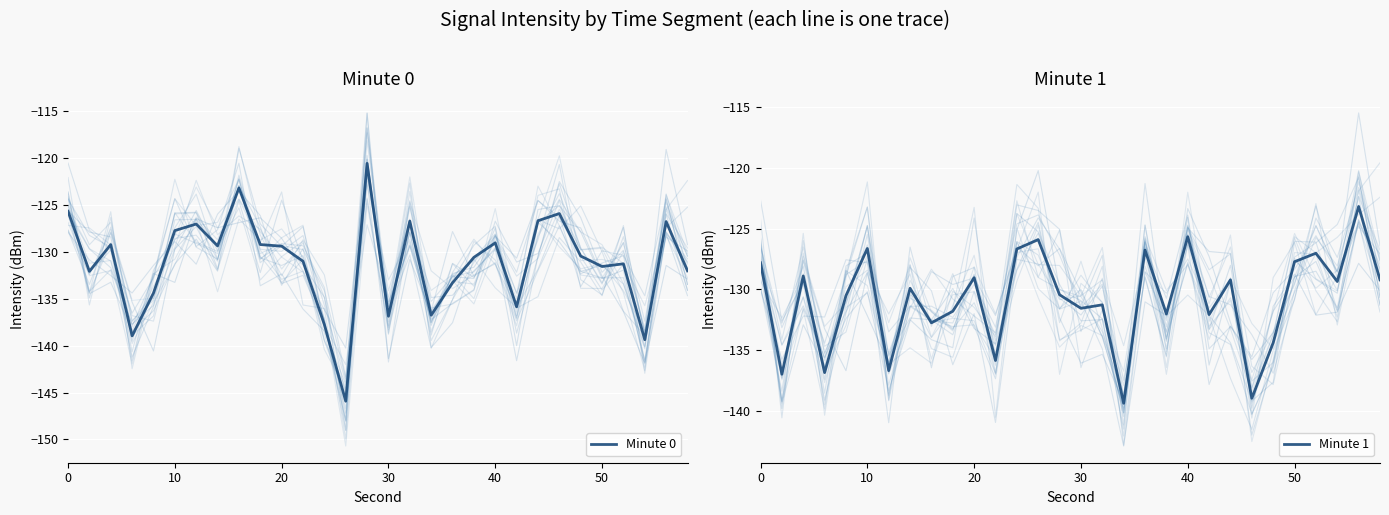

Which series has the largest total across all categories?

Minute 1